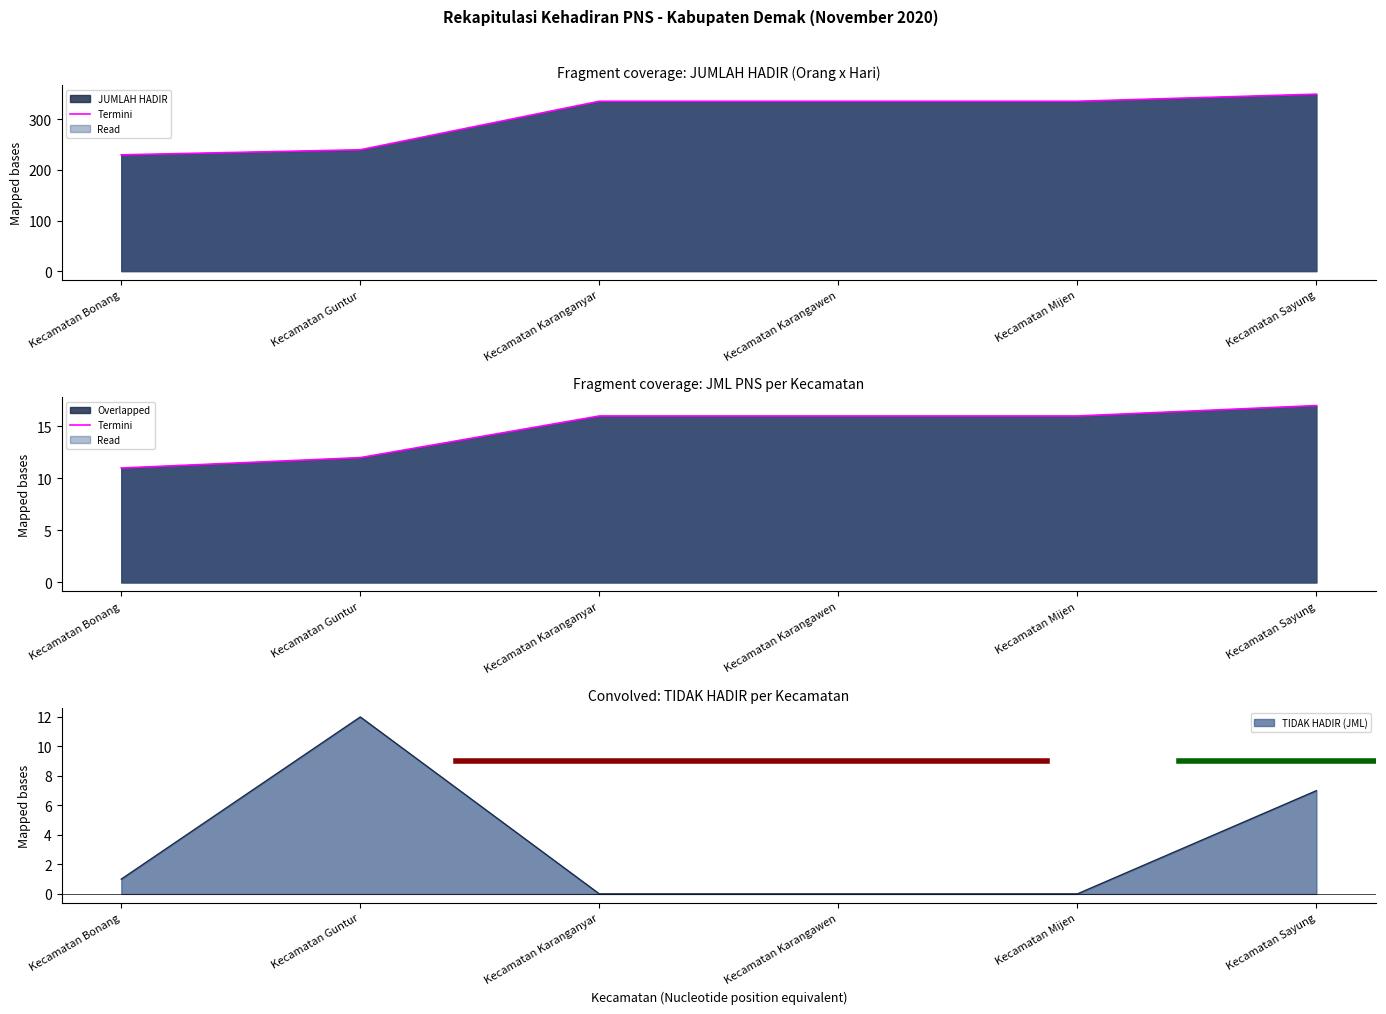

Reading left to right, extract all data points from this chart.

Kecamatan Bonang=11	Kecamatan Guntur=12	Kecamatan Karanganyar=16	Kecamatan Karangawen=16	Kecamatan Mijen=16	Kecamatan Sayung=17